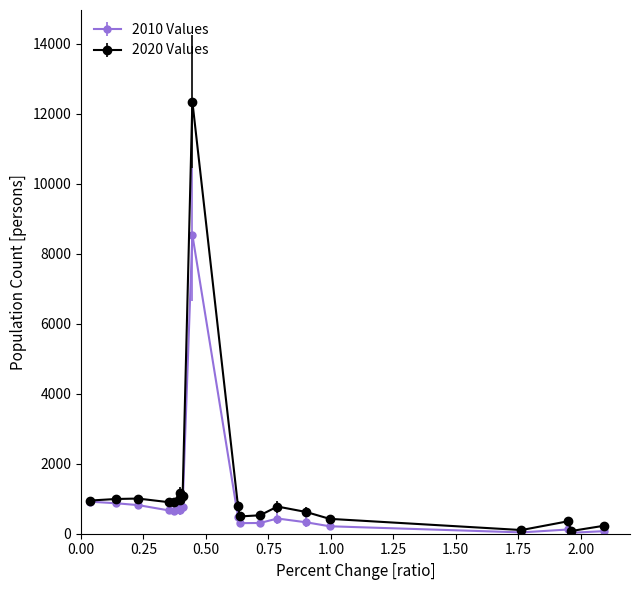

What are all the series names shown in the legend?

2010 Values, 2020 Values